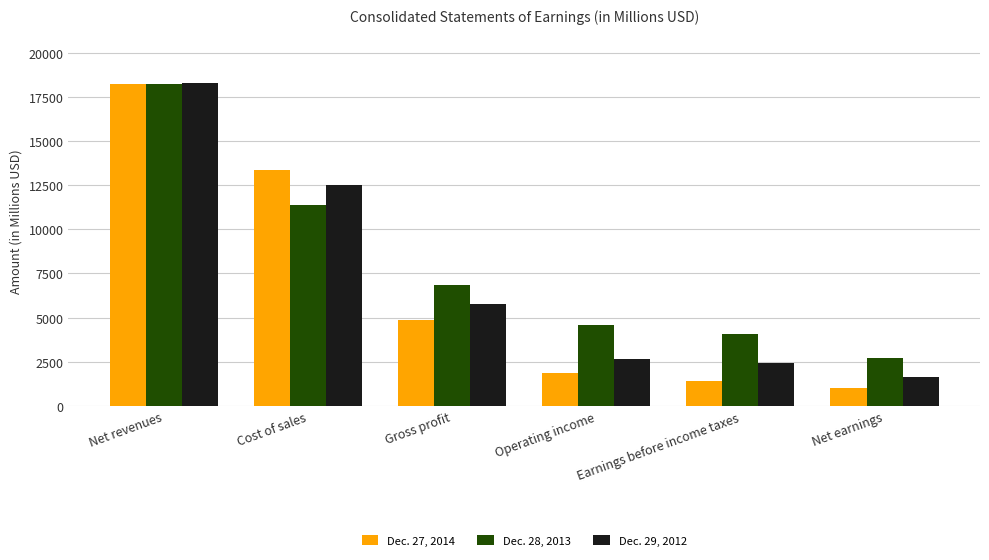

Which series has the widest spread of values?

Dec. 27, 2014